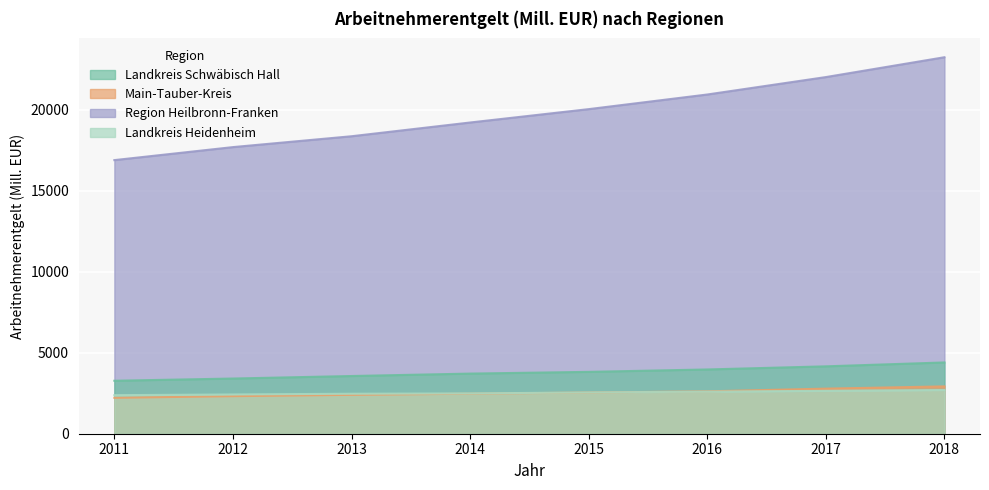

What is the difference between the second highest and minimum values in the Landkreis Schwäbisch Hall series?

890.5